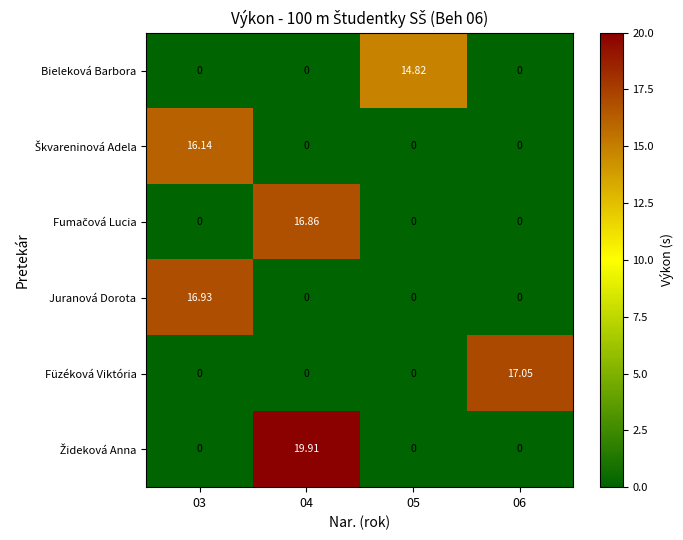

At which category is the sum across all series the highest?

04